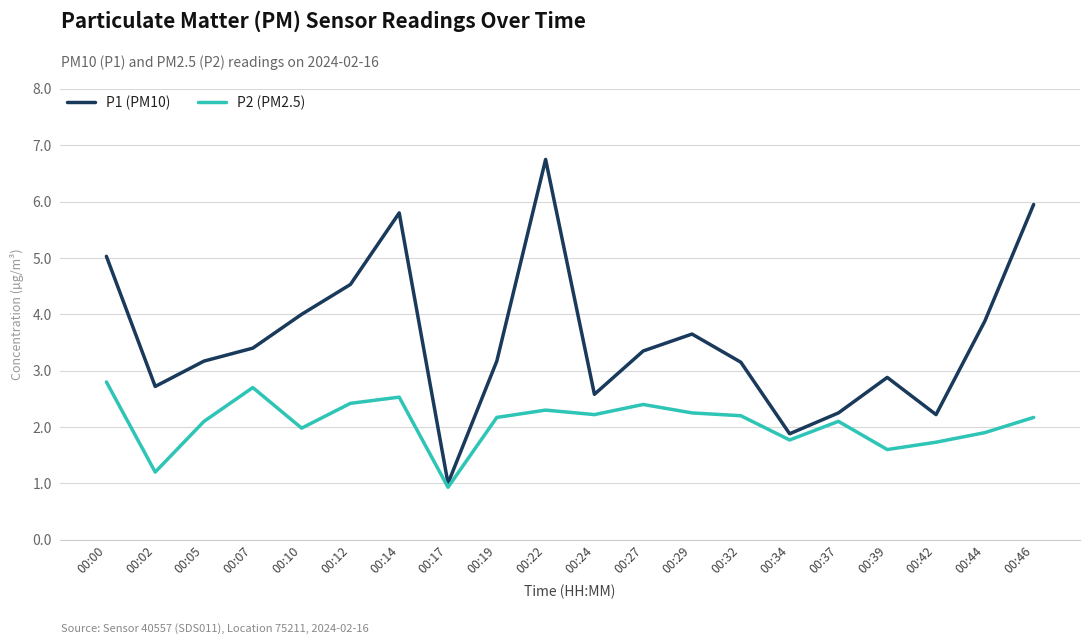

Rank the series by their average value, from lowest to highest.

P2 (PM2.5), P1 (PM10)